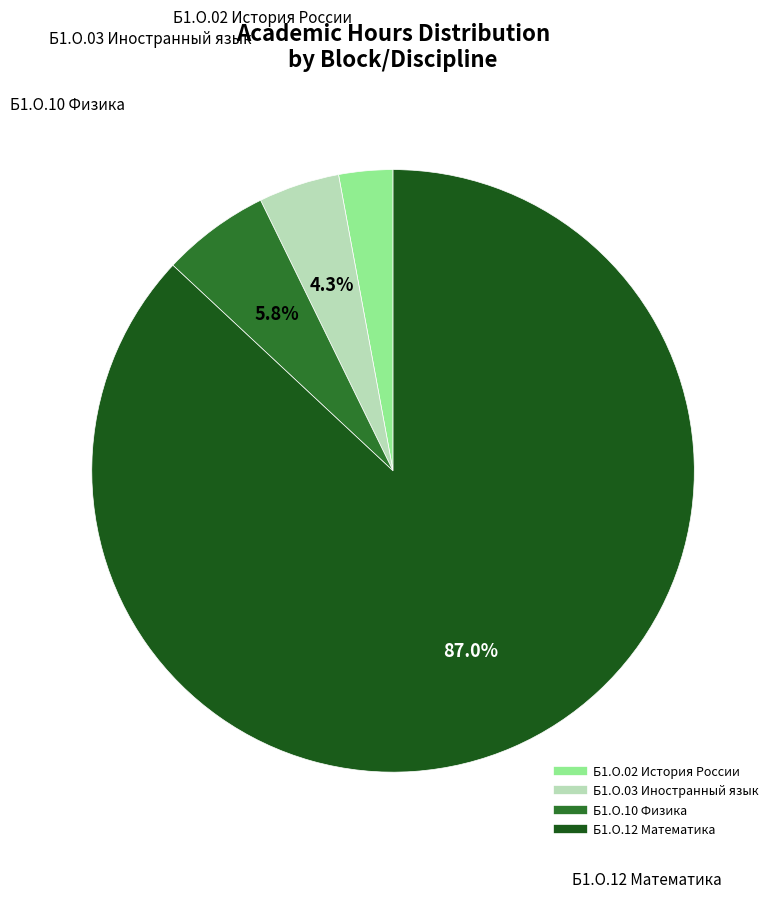

The Б1.О.12 Математика slice represents 87% of the pie. True or false?

True